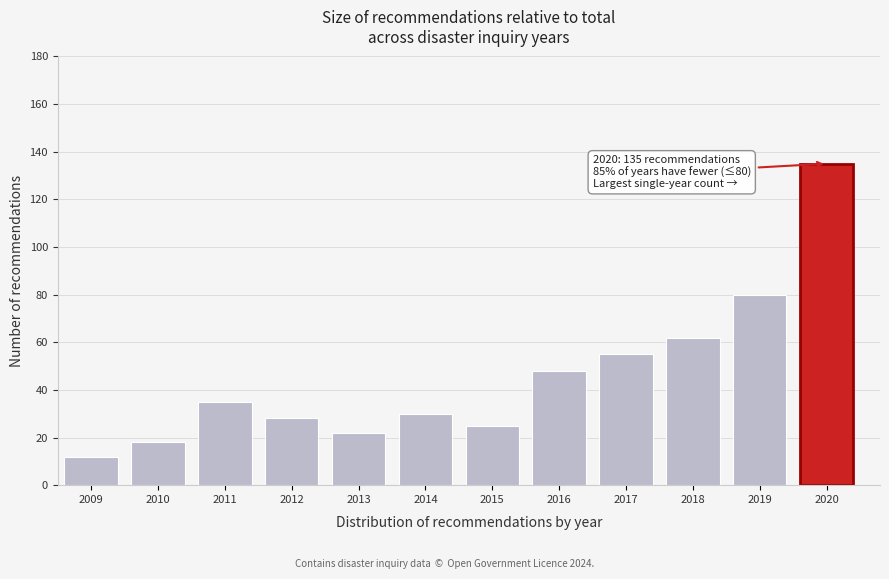

Reading left to right, transcribe all the data shown in this chart.

12	18	35	28	22	30	25	48	55	62	80	135